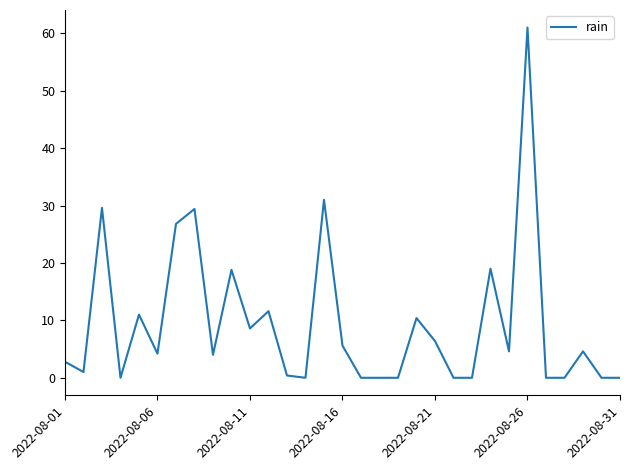

What is the greatest value displayed?

61.0